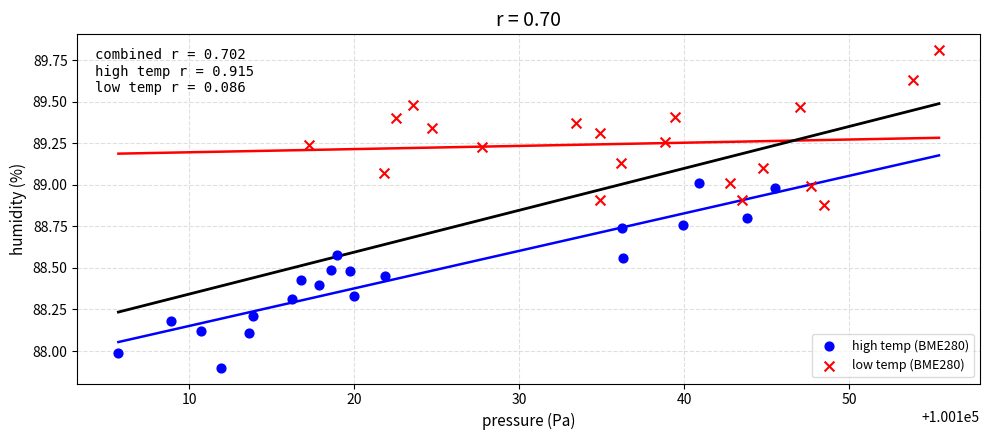

Which series contains the highest Y value?

low temp (BME280)